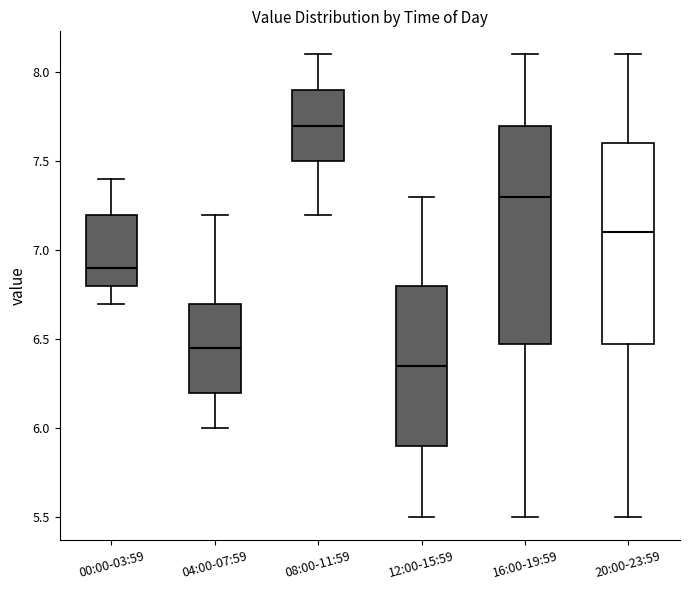

Where does the upper whisker of the box for 08:00-11:59 end on the y-axis? The values are not printed on the chart, so give them approximately, as read against the axis.

8.10